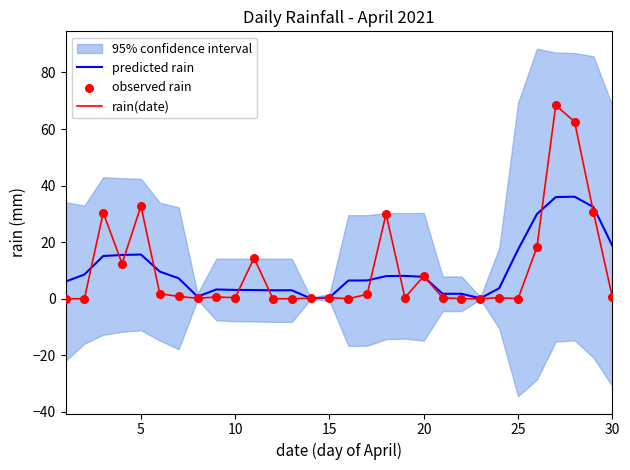

The predicted rain series shows 7.8 at 20. True or false?

True